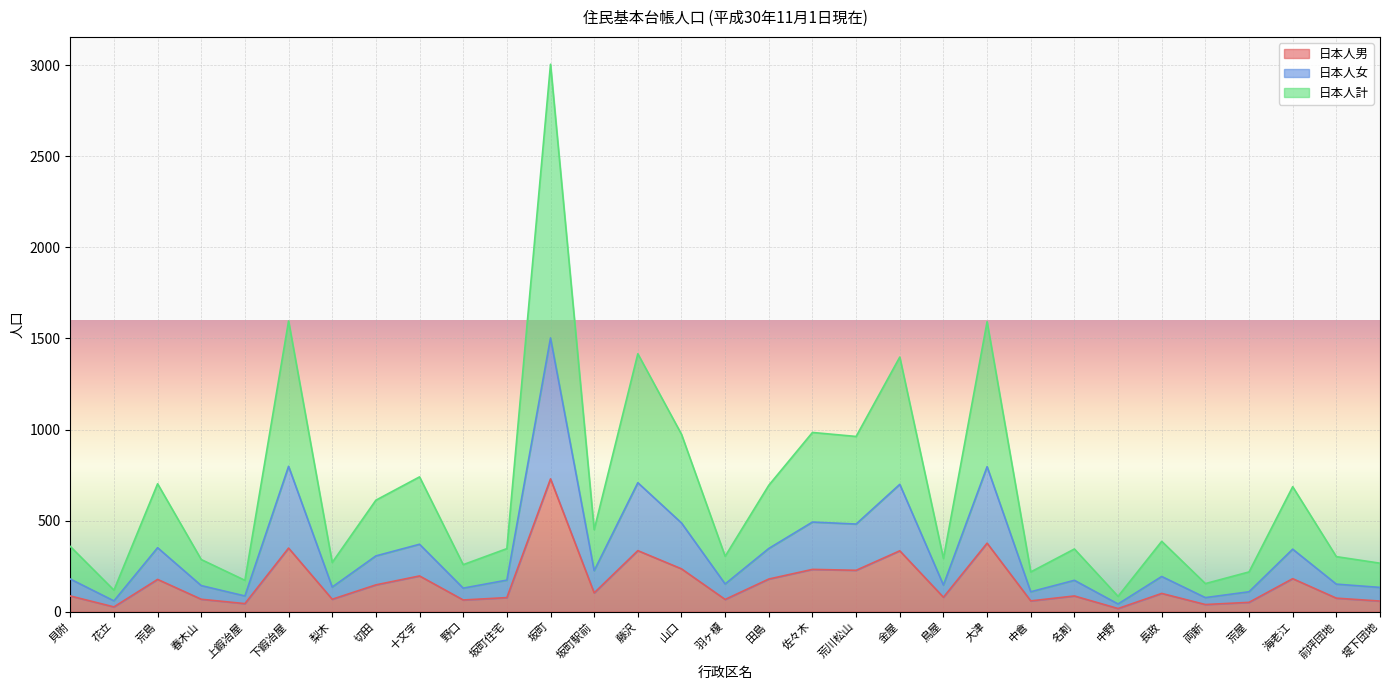

True or false: 日本人女 and 日本人男 intersect in this chart.

False